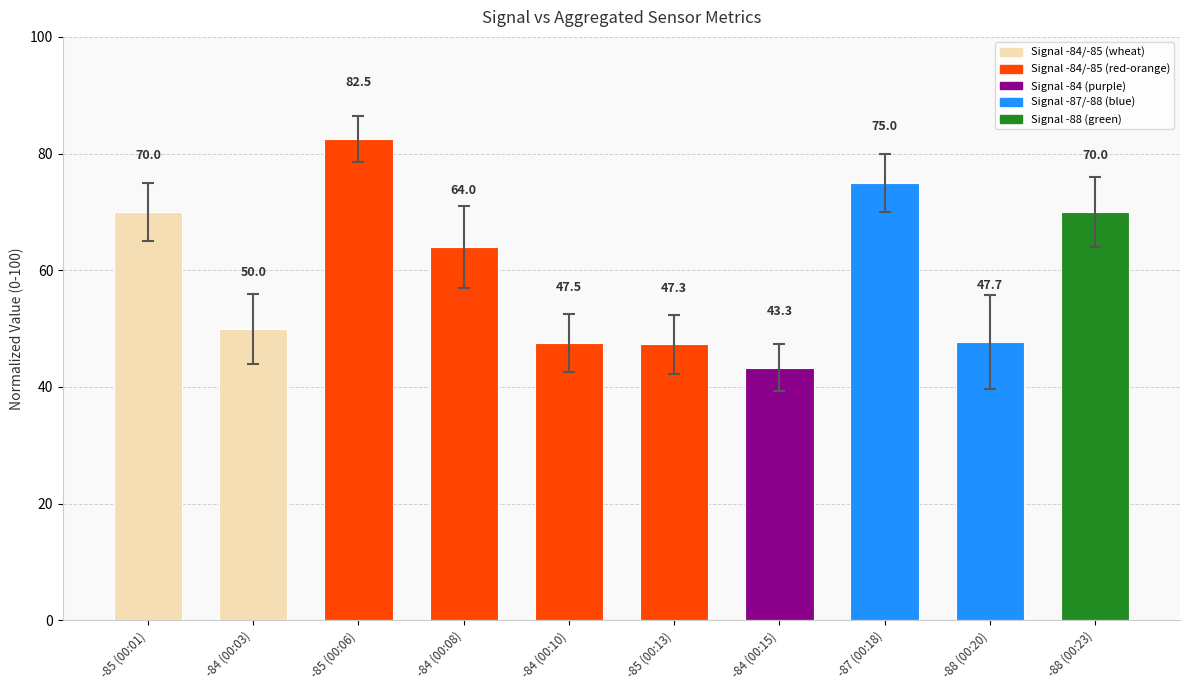

Reading left to right, what are all the values shown in this chart?

-85 (00:01)=70.0	-84 (00:03)=50.0	-85 (00:06)=82.5	-84 (00:08)=64.0	-84 (00:10)=47.5	-85 (00:13)=47.3	-84 (00:15)=43.3	-87 (00:18)=75.0	-88 (00:20)=47.7	-88 (00:23)=70.0